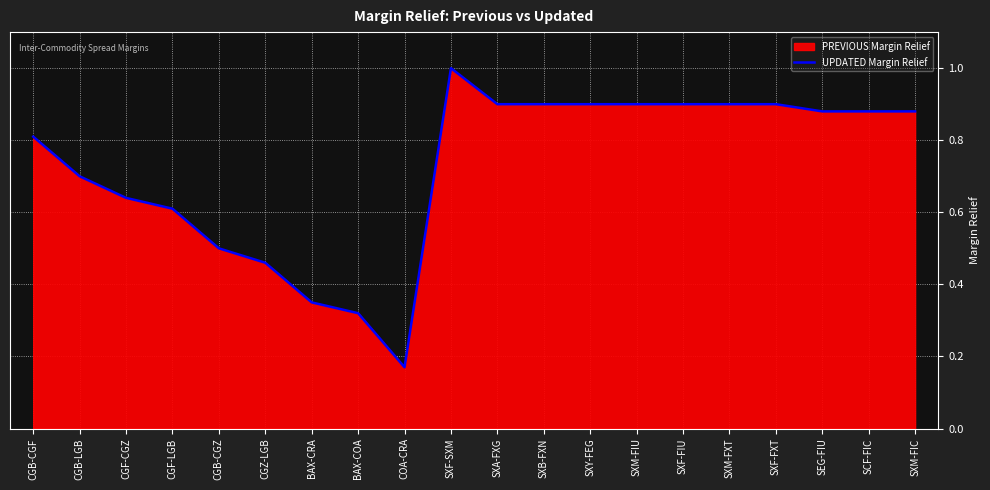

The value at SEG-FIU is 0.2. True or false?

False